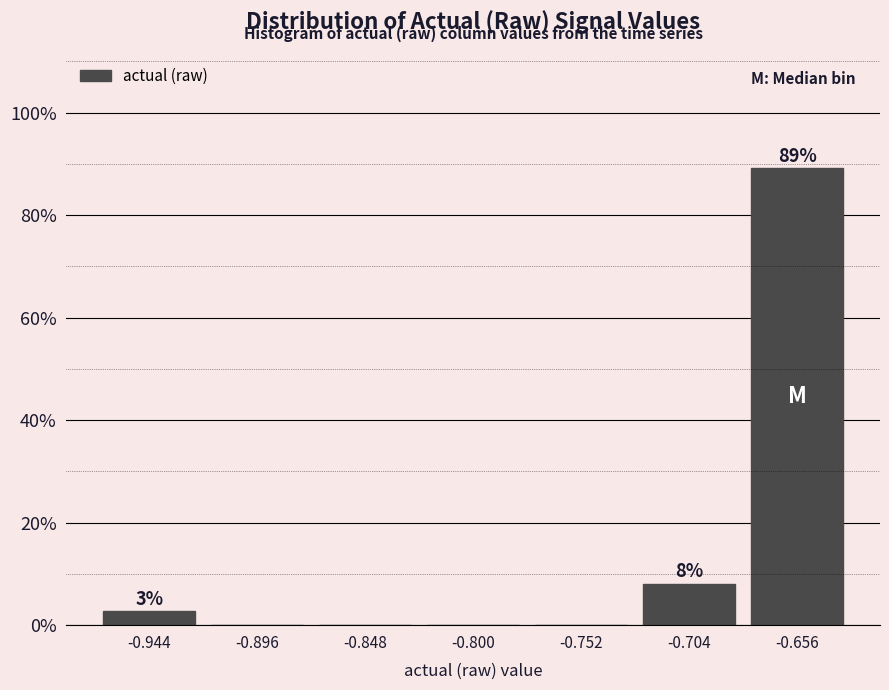

Over which range of the x-axis is the bar tallest?

-0.680 to -0.630